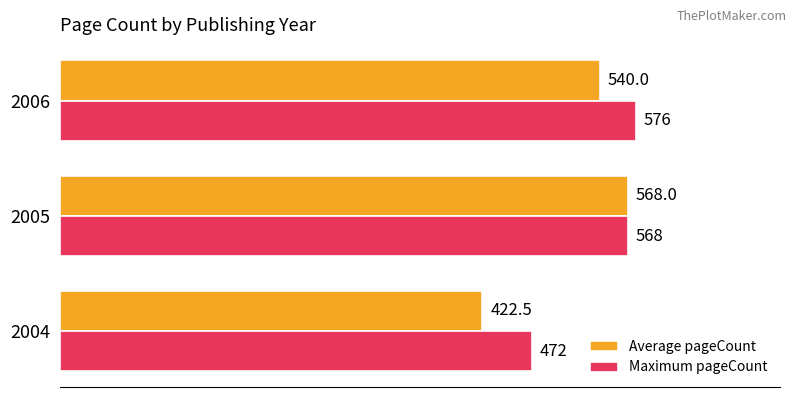

What is the approximate value of Average pageCount at 2006?

540.0